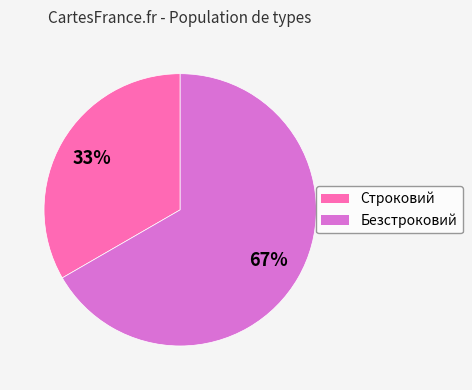

To the nearest percent, what is the average slice percentage?

50%